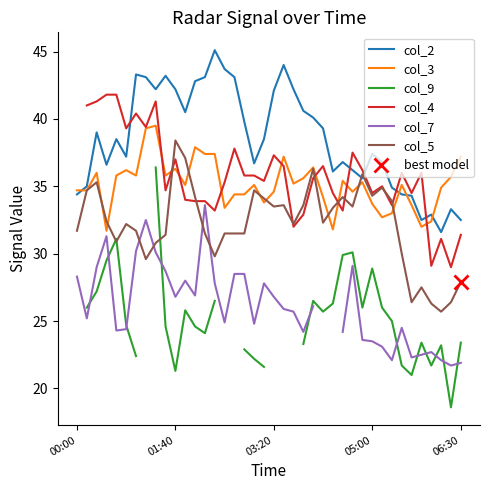

The value of col_3 at 03:20 is 34.6. True or false?

True